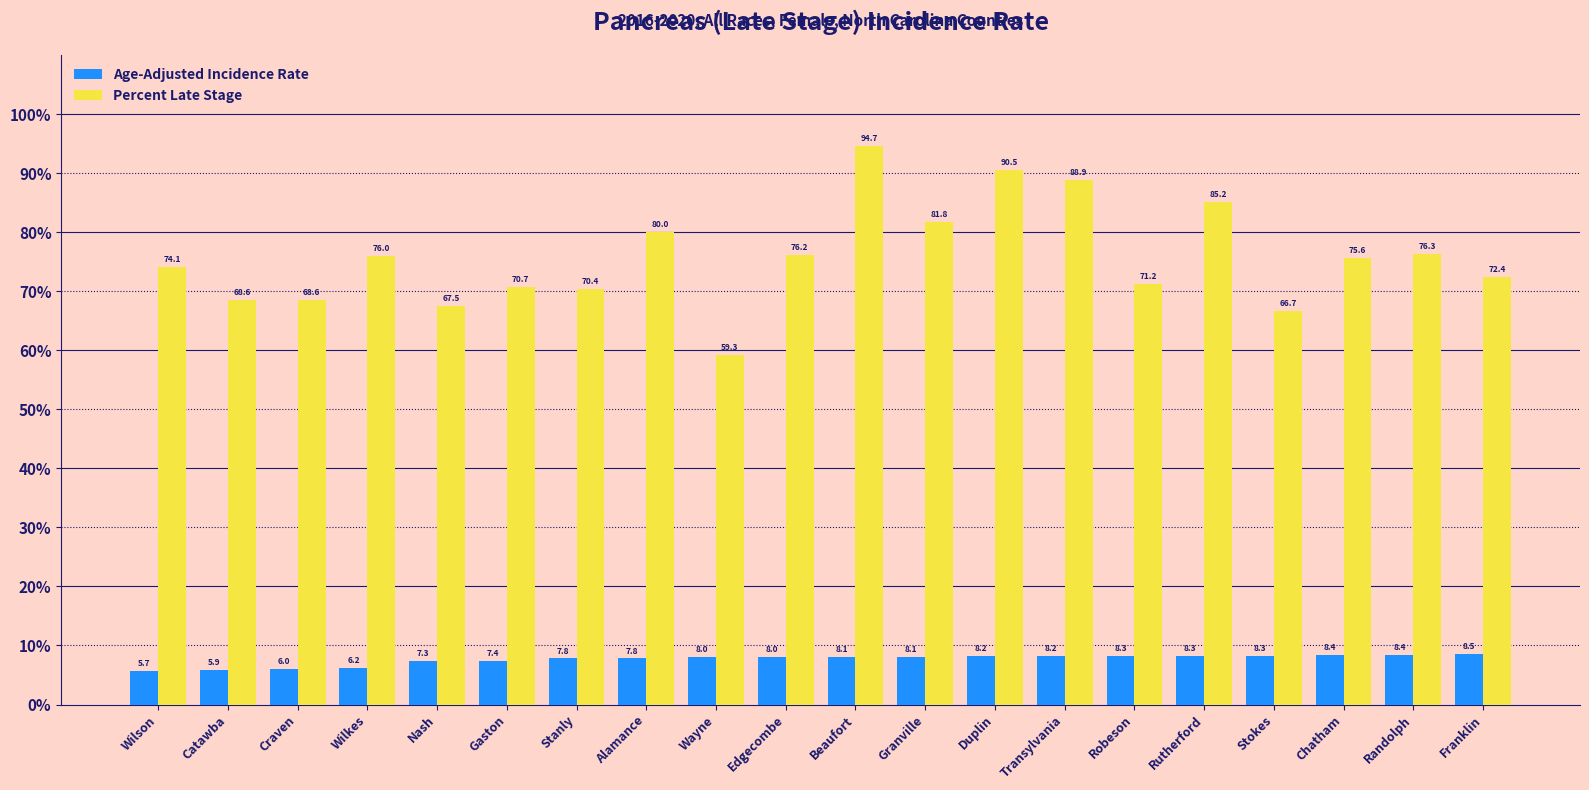

How many data points in Percent Late Stage are above 75?

10